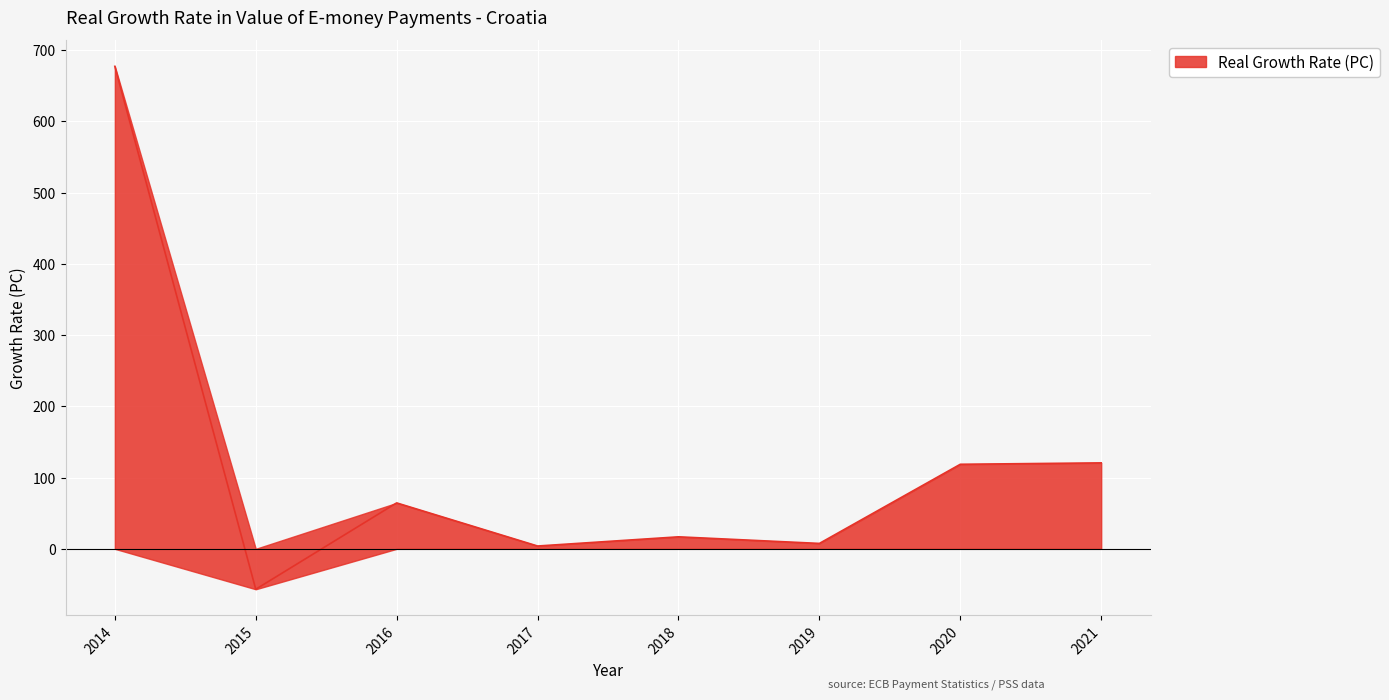

Is it true that the value at 2020 is 118.6?

True